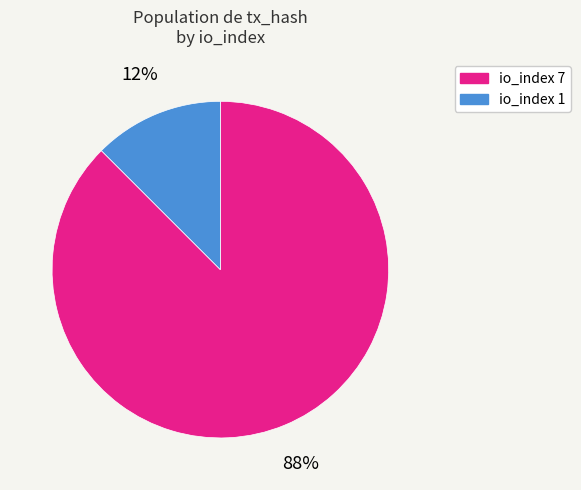

Is there a majority slice in this chart?

Yes